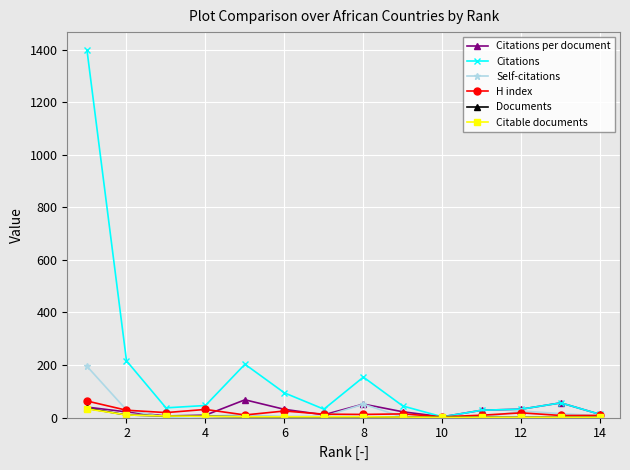

What is the value of the Citations per document point at the 13th from the left?

56.0